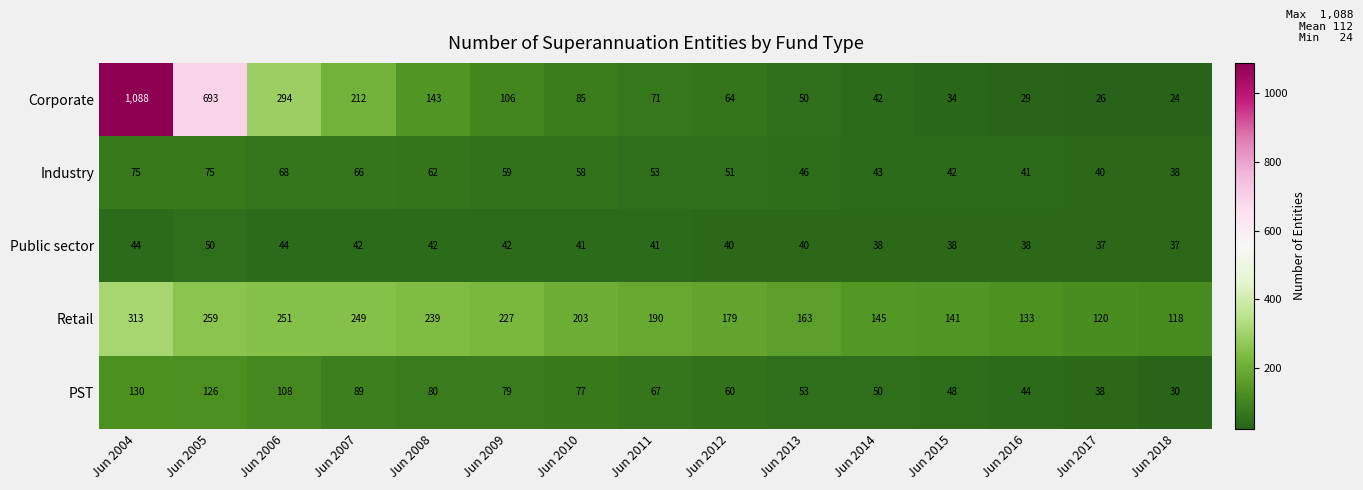

At which category is the sum across all series the highest?

Jun 2004